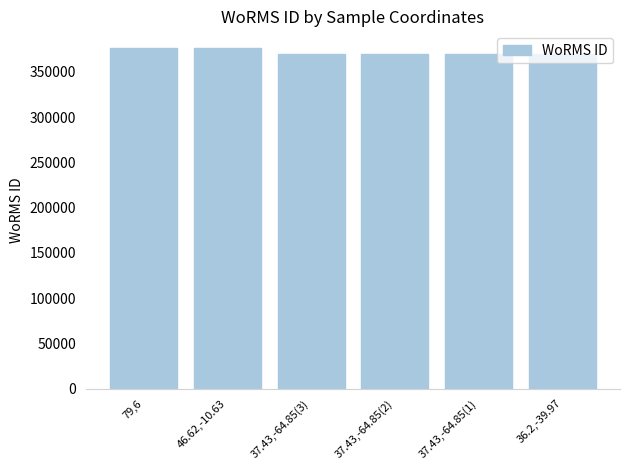

What position from the right is 37.43,-64.85(2)?

3